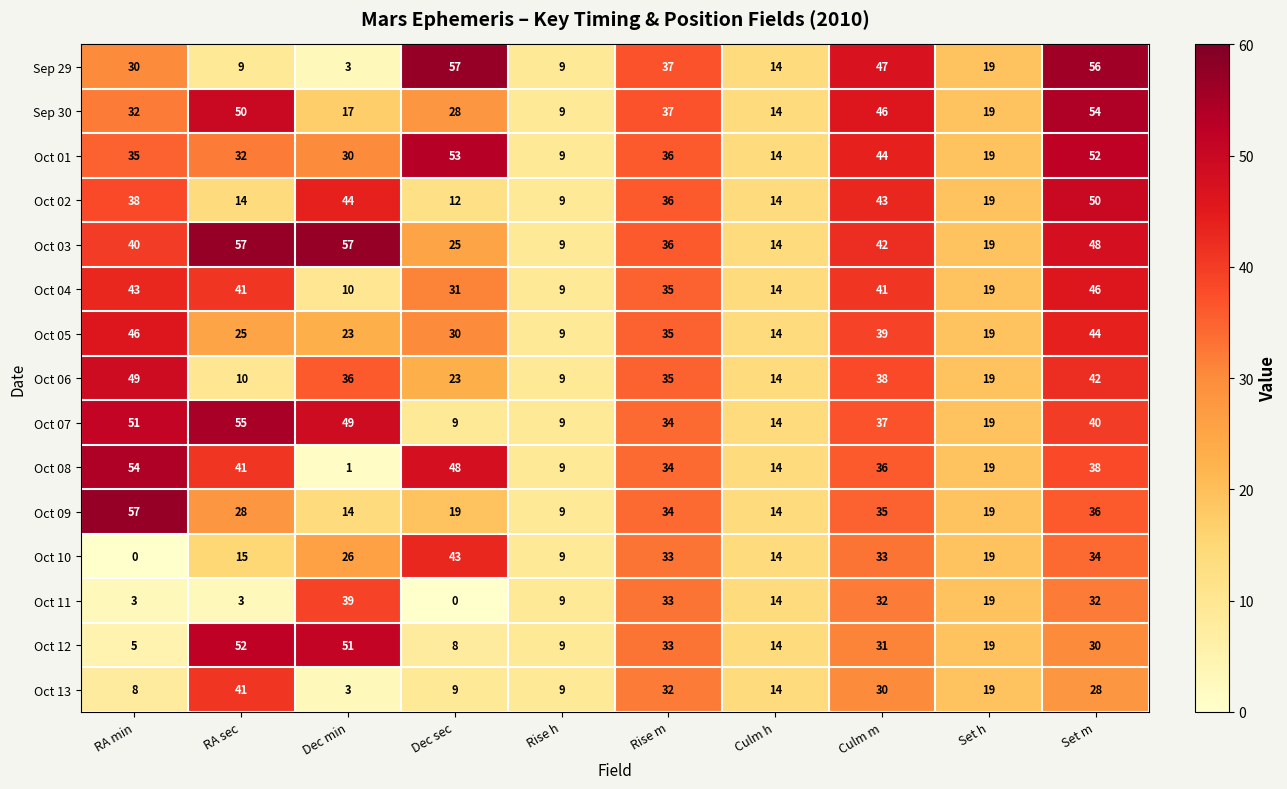

At which category is the sum across all series the highest?

Set m